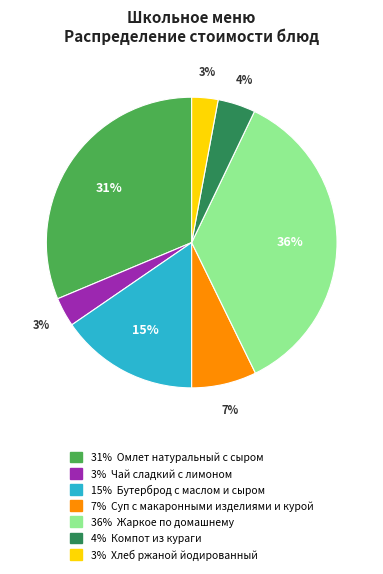

To the nearest percent, what is the difference between the largest and smallest slice percentages?

33%